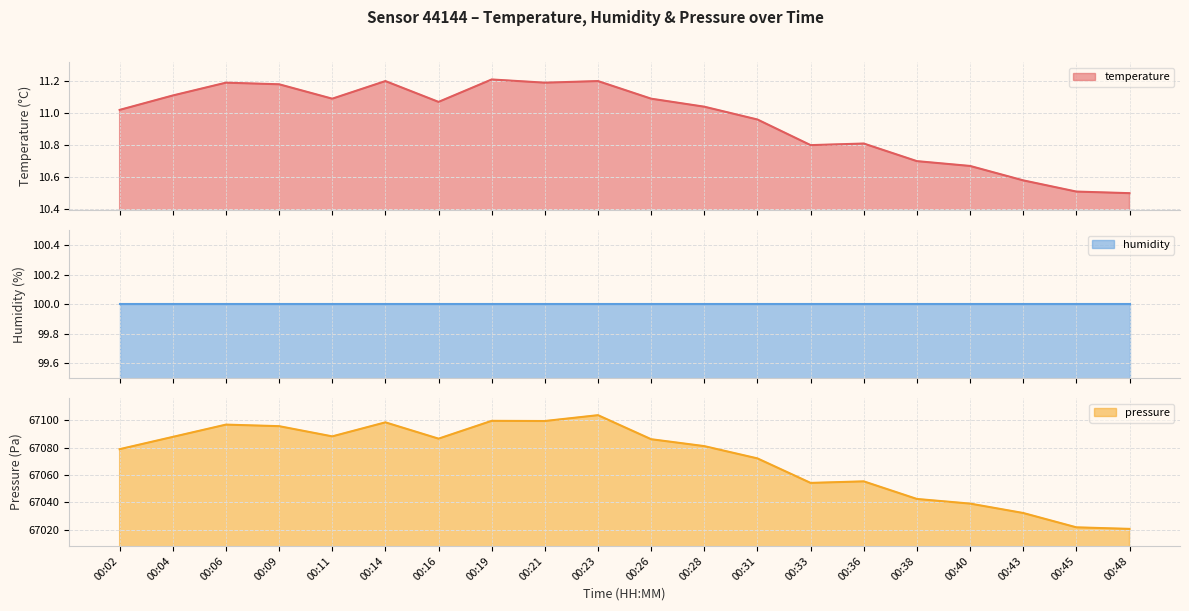

At which category does pressure reach its first local peak?

00:06